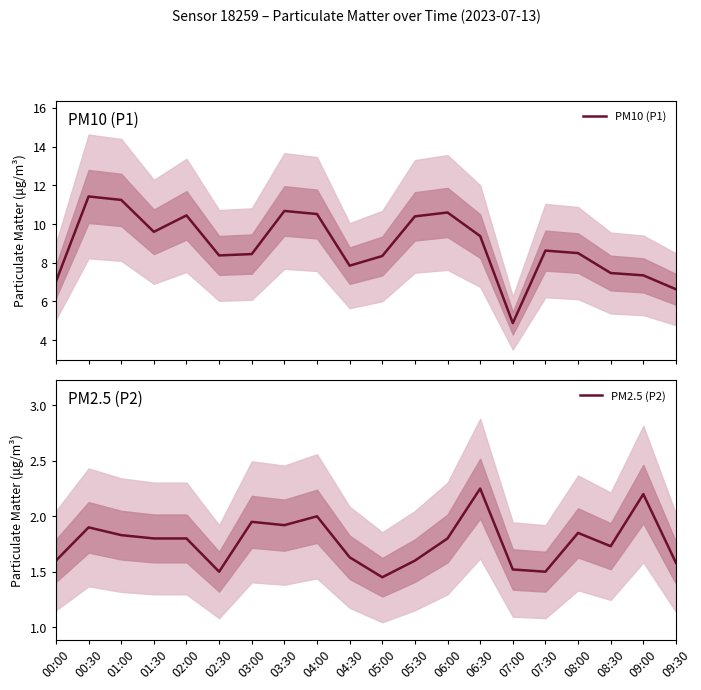

What are all the series names shown in the legend?

PM10 (P1), PM2.5 (P2)